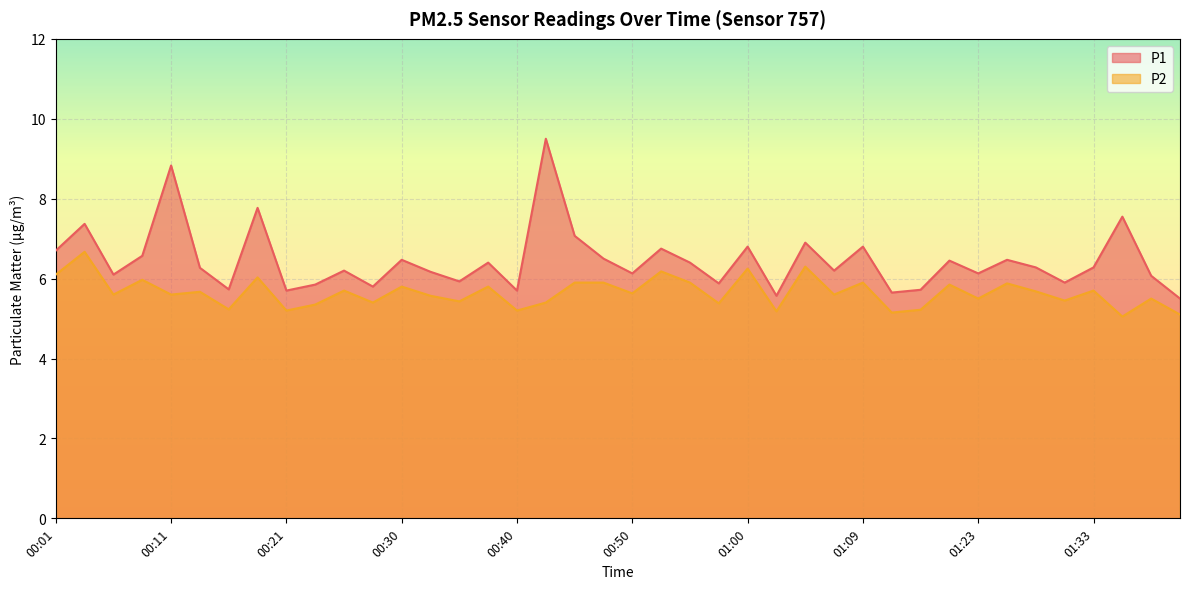

Reading left to right, transcribe all the data shown in this chart.

P1: 00:01=6.7	00:03=7.4	00:06=6.1	00:08=6.6	00:11=8.8	00:13=6.3	00:16=5.7	00:18=7.8	00:21=5.7	00:23=5.8	00:26=6.2	00:28=5.8	00:30=6.5	00:33=6.2	00:35=5.9	00:38=6.4	00:40=5.7	00:43=9.5	00:45=7.1	00:47=6.5	00:50=6.1	00:52=6.8	00:55=6.4	00:57=5.9	01:00=6.8	01:02=5.6	01:04=6.9	01:07=6.2	01:09=6.8	01:15=5.7	01:18=5.7	01:20=6.5	01:23=6.1	01:25=6.5	01:28=6.3	01:30=5.9	01:33=6.3	01:35=7.5	01:38=6.1	01:40=5.5
P2: 00:01=6.1	00:03=6.7	00:06=5.6	00:08=6.0	00:11=5.6	00:13=5.7	00:16=5.2	00:18=6.0	00:21=5.2	00:23=5.3	00:26=5.7	00:28=5.4	00:30=5.8	00:33=5.6	00:35=5.4	00:38=5.8	00:40=5.2	00:43=5.4	00:45=5.9	00:47=5.9	00:50=5.6	00:52=6.2	00:55=5.9	00:57=5.4	01:00=6.2	01:02=5.2	01:04=6.3	01:07=5.6	01:09=5.9	01:15=5.2	01:18=5.2	01:20=5.8	01:23=5.5	01:25=5.9	01:28=5.7	01:30=5.5	01:33=5.7	01:35=5.0	01:38=5.5	01:40=5.1